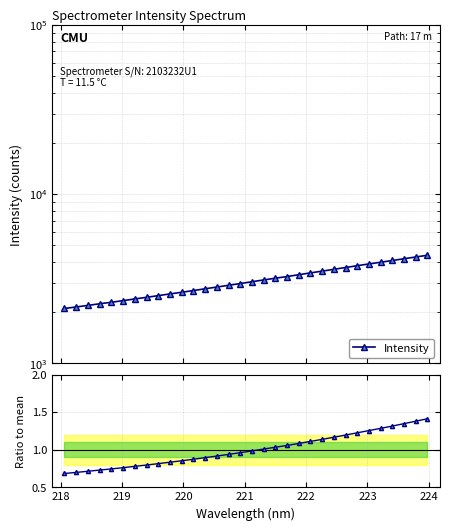

The value of Intensity at 220 is 893.9. True or false?

False